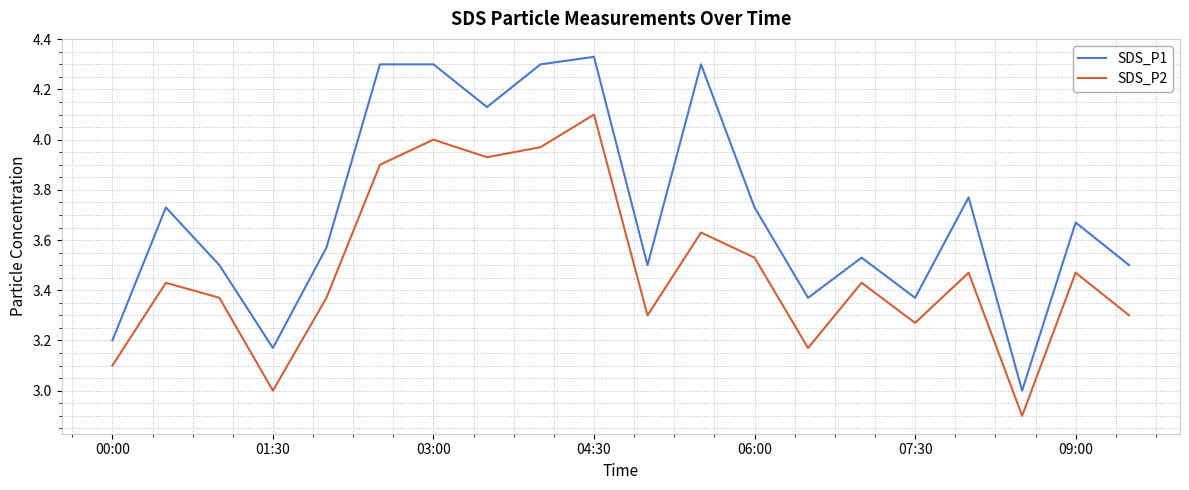

Which series has the largest total across all categories?

SDS_P1